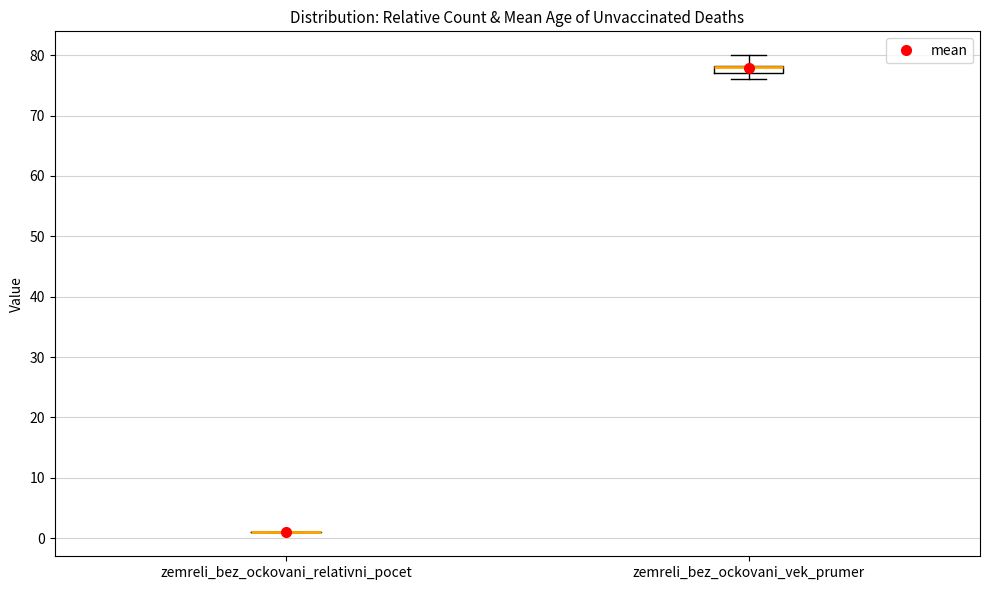

Where is the upper edge of the box for zemreli_bez_ockovani_vek_prumer on the y-axis? The values are not printed on the chart, so give them approximately, as read against the axis.

78